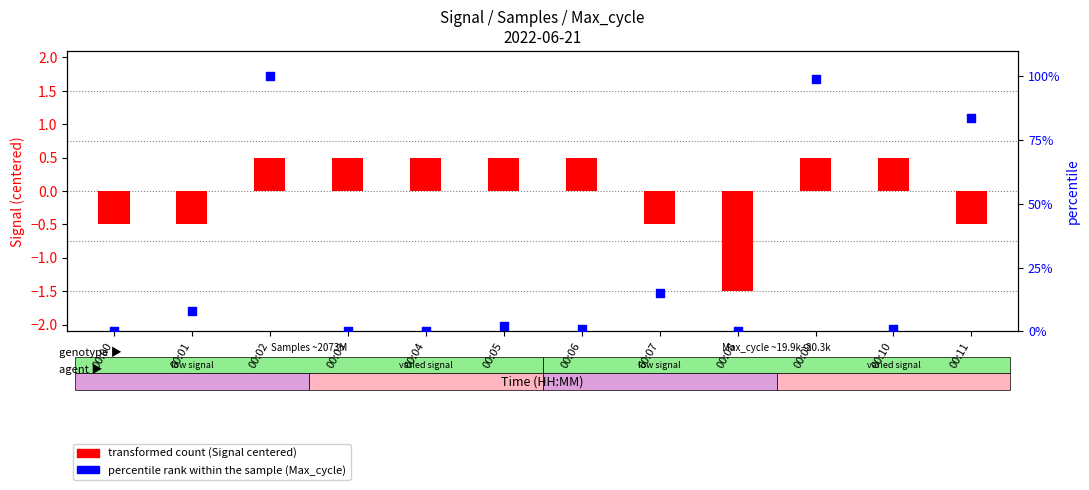

Is the value of percentile rank within the sample at 00:03 greater than the value of transformed count (Signal) at 00:06?

No